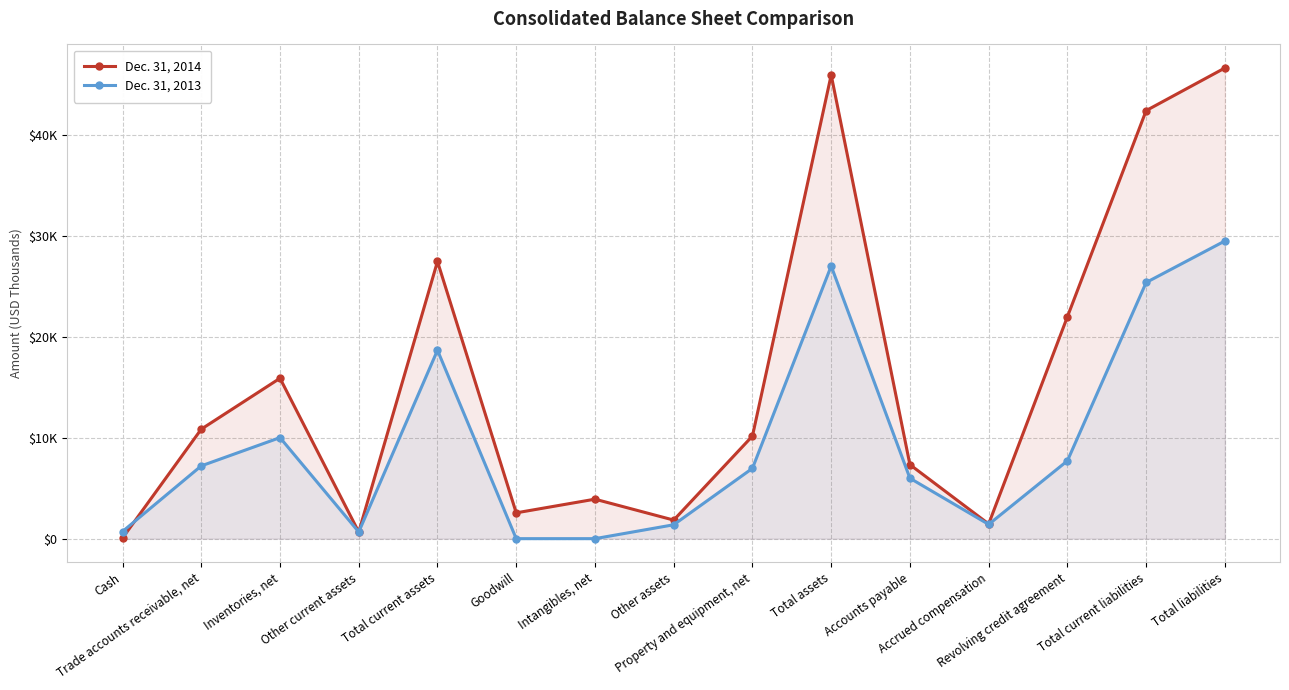

What are all the series names shown in the legend?

Dec. 31, 2014, Dec. 31, 2013